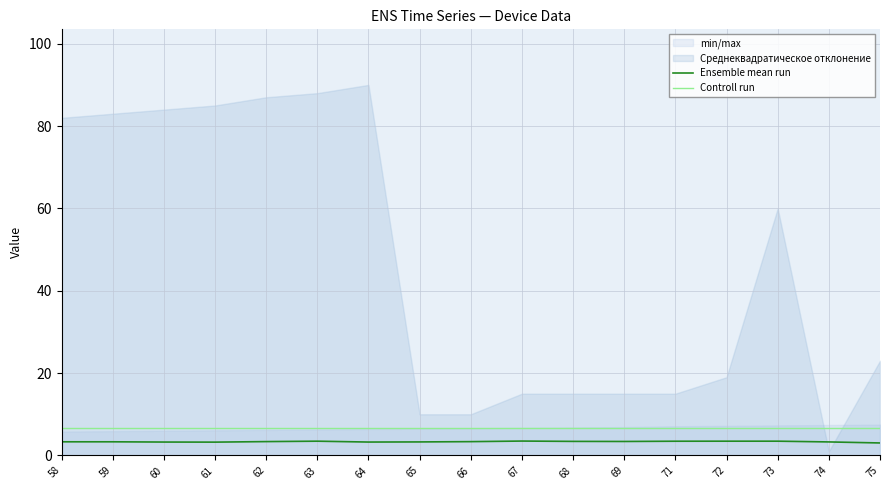

Does the chart display data point markers on the line(s)?

No